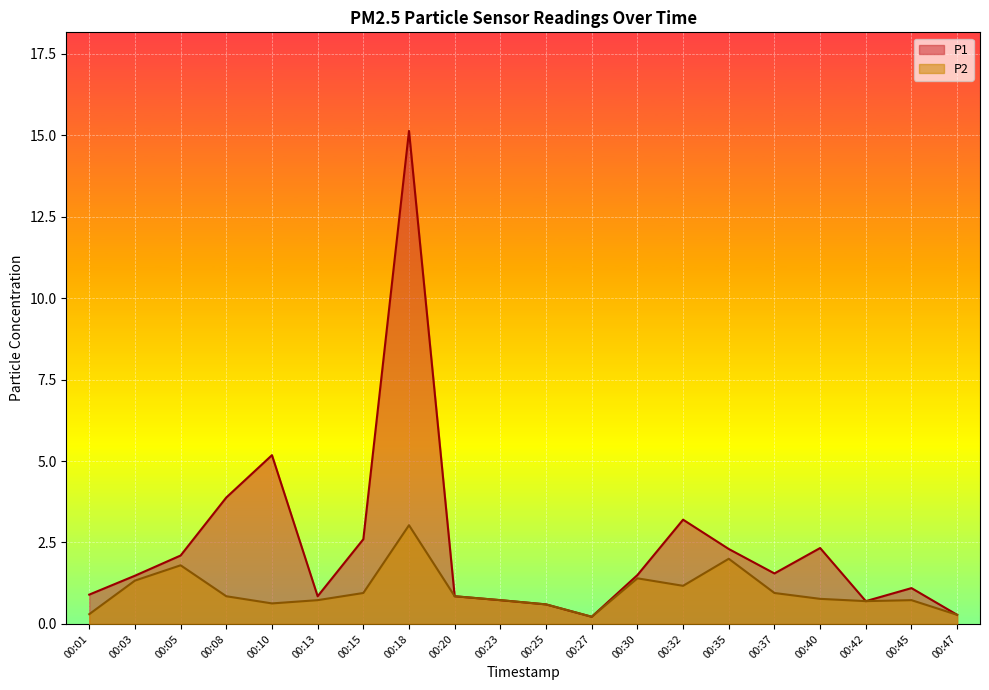

Is the value of P2 at 00:35 greater than the value of P1 at 00:13?

Yes